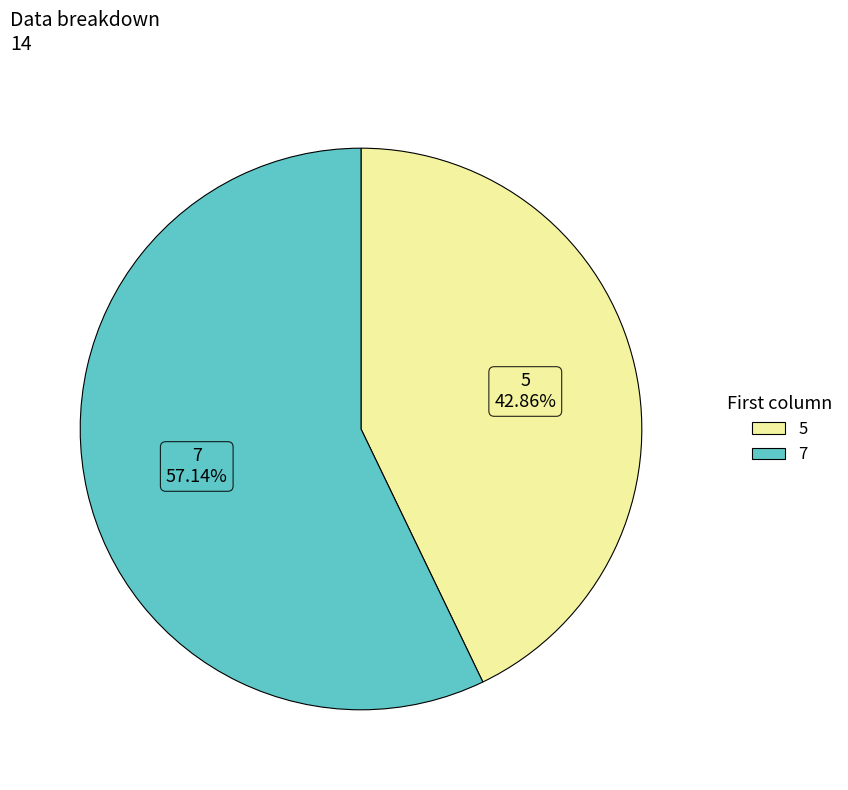

Which has a higher value, 7 or 5?

7